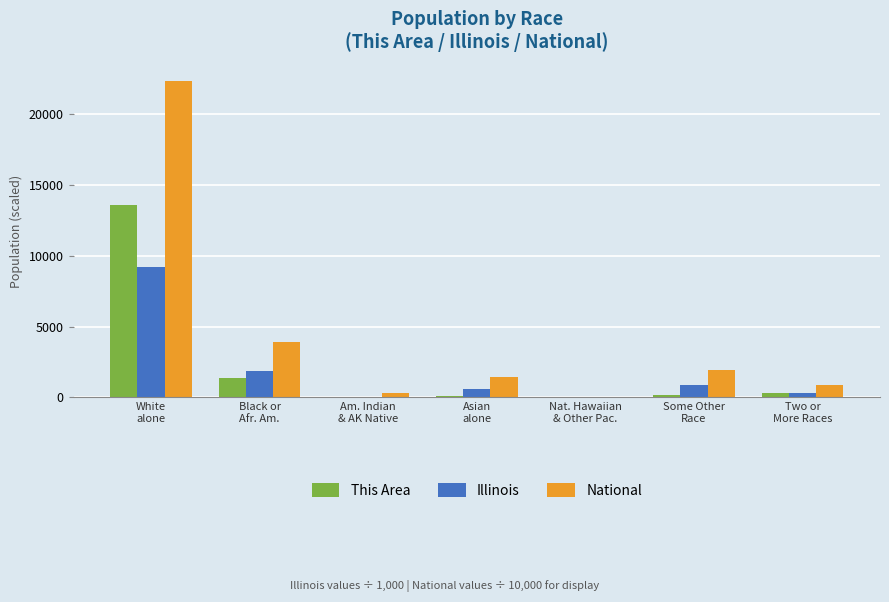

At which category does the chart reach its peak across all series?

White
alone